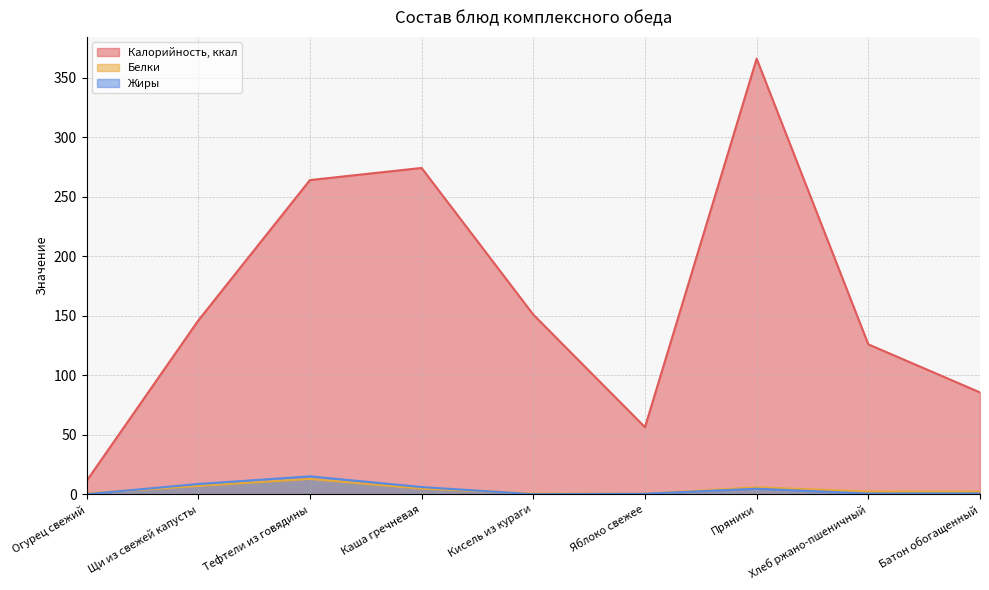

True or false: Белки has a value of 2.4 at Хлеб ржано-пшеничный.

True